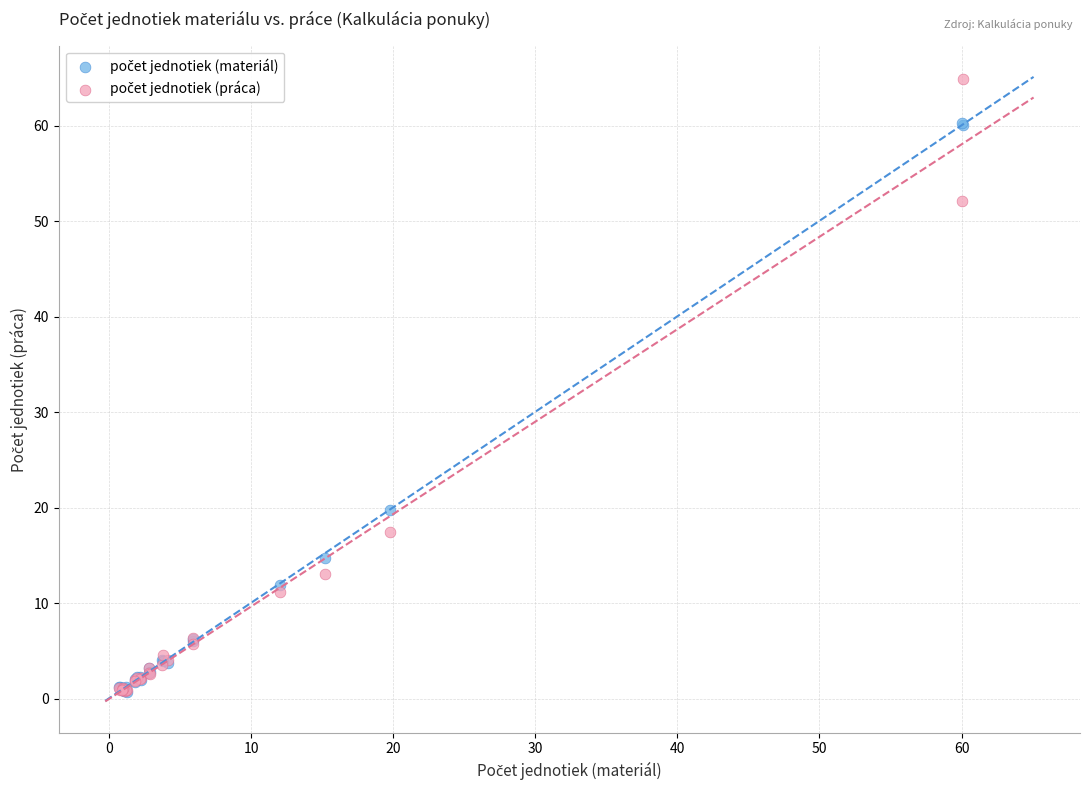

Across all series, what Y value is closest to 32?

19.8